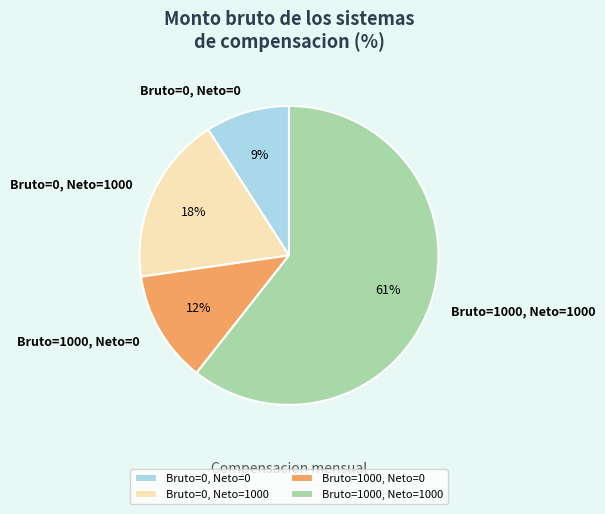

What is the smallest slice in the pie chart?

Bruto=0, Neto=0